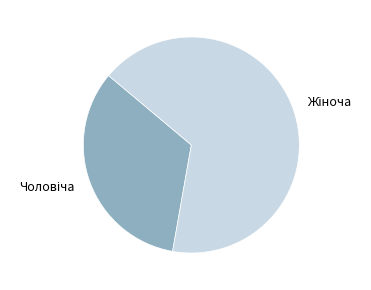

Does any single category account for the majority?

Yes